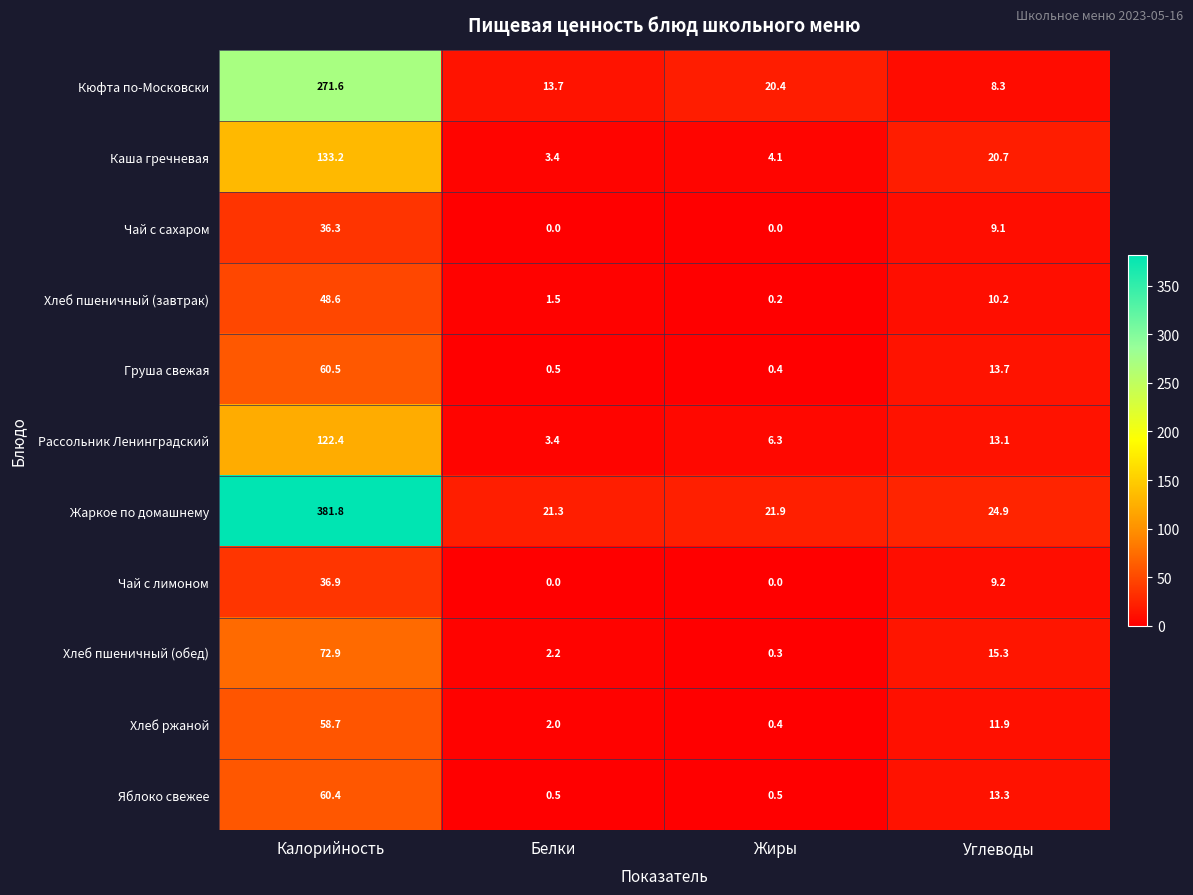

The Жаркое по домашнему series shows 381.8 at Калорийность. True or false?

True